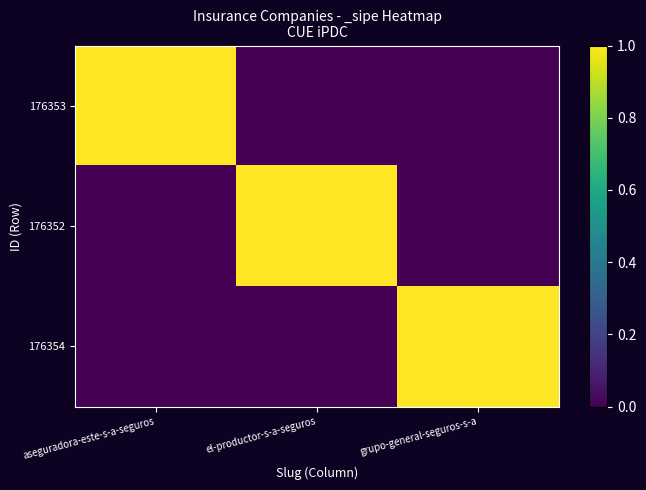

Reading left to right, list all the values displayed in this chart.

176353: aseguradora-este-s-a-seguros=1	el-productor-s-a-seguros=0	grupo-general-seguros-s-a=0
176352: aseguradora-este-s-a-seguros=0	el-productor-s-a-seguros=1	grupo-general-seguros-s-a=0
176354: aseguradora-este-s-a-seguros=0	el-productor-s-a-seguros=0	grupo-general-seguros-s-a=1